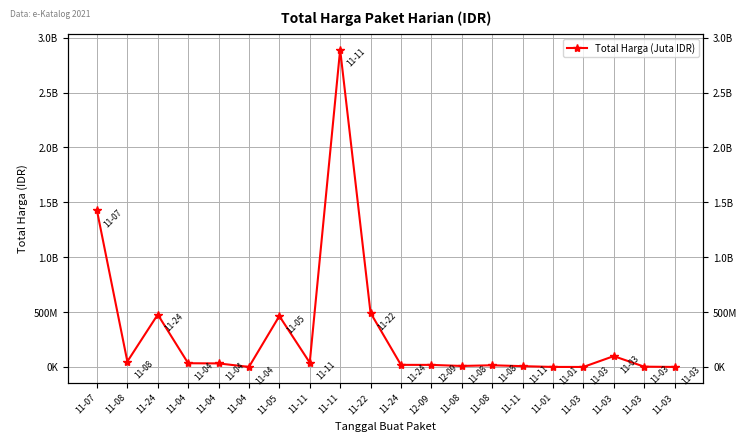

True or false: the data shows 493000000 at 11-22.

True